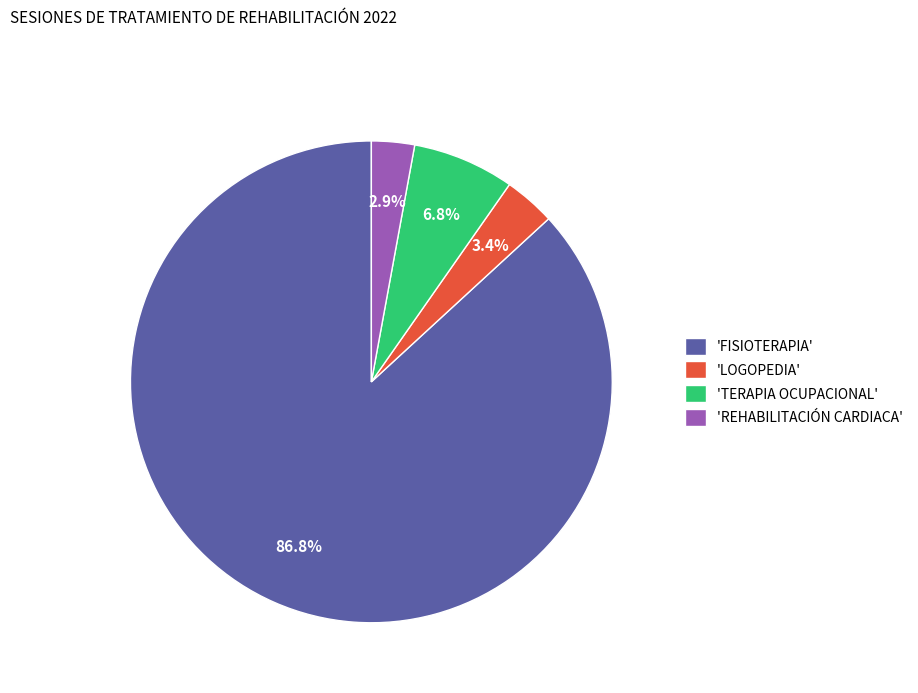

Is the sum of 'REHABILITACIÓN CARDIACA' and 'TERAPIA OCUPACIONAL' greater than half?

No